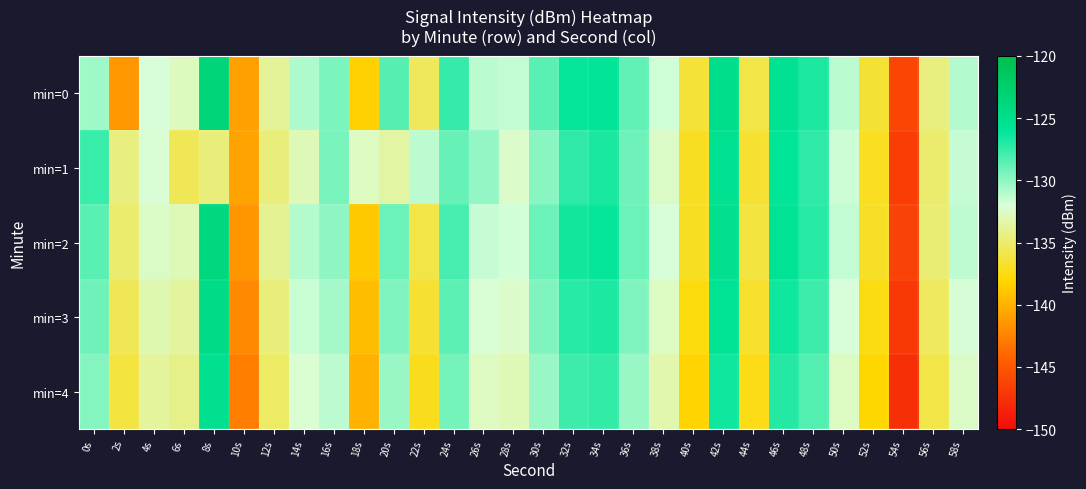

What is the spread (max minus min) of values at 10s?

1.9